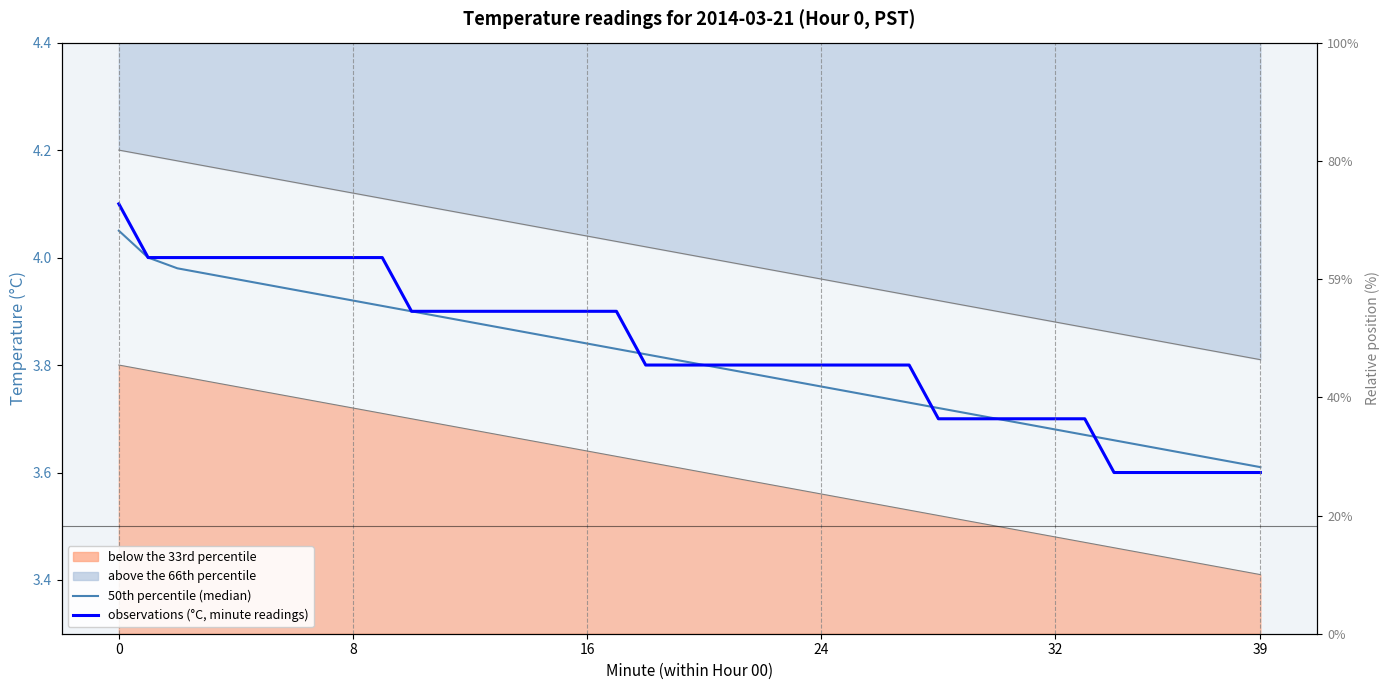

Which has a higher value, 6 or 12?

6